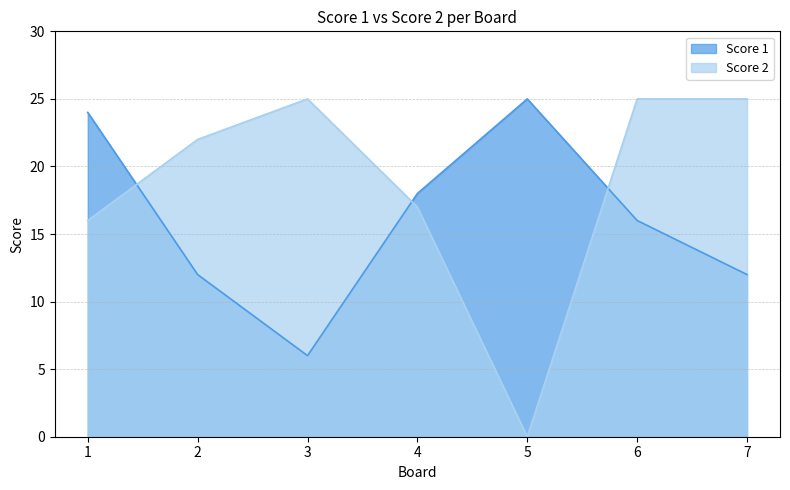

Reading right to left, extract all data points from this chart.

Score 1: 7=12	6=16	5=25	4=18	3=6	2=12	1=24
Score 2: 7=25	6=25	5=0	4=17	3=25	2=22	1=16